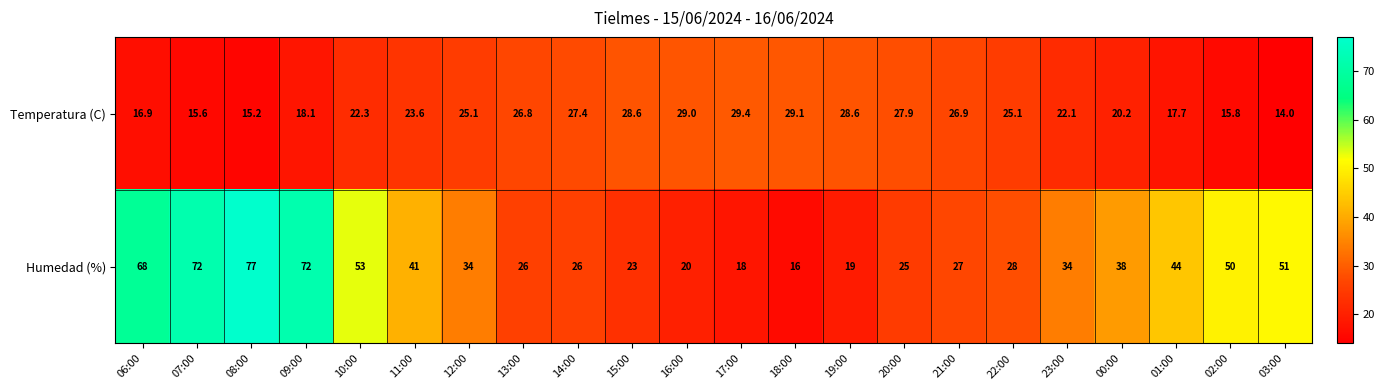

Which series has the largest total across all categories?

Humedad (%)